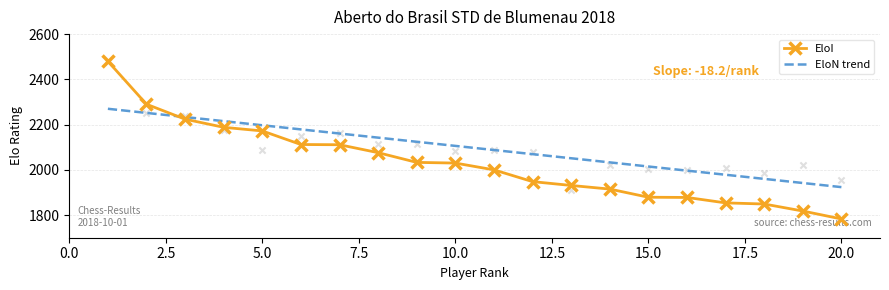

Which series has the largest total across all categories?

EloN